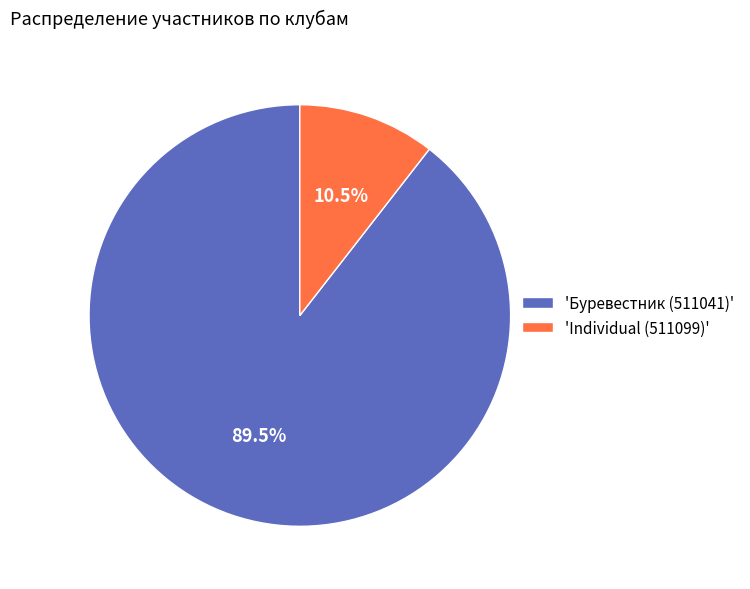

To the nearest percent, what is the average slice percentage?

50%